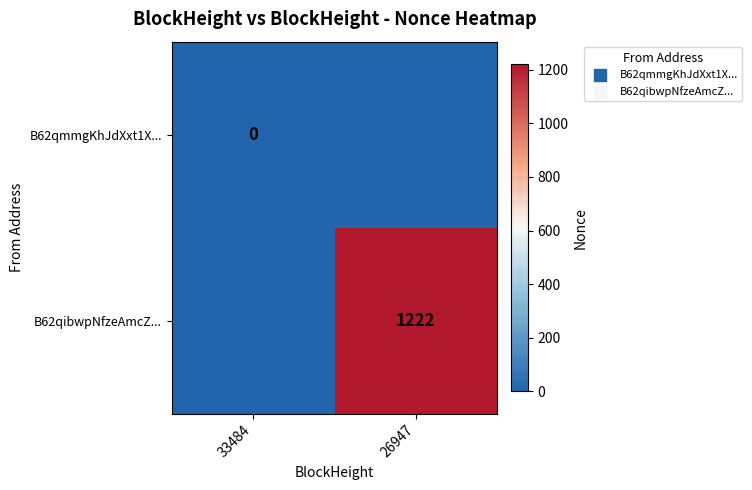

Is the value of B62qibwpNfzeAmcZ... at 26947 greater than the value of B62qmmgKhJdXxt1X... at 33484?

Yes